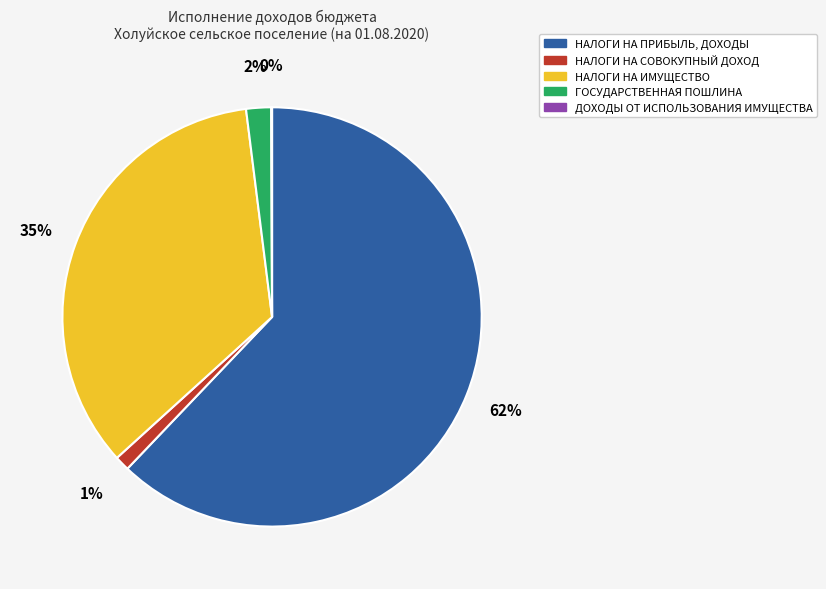

Is it true that ГОСУДАРСТВЕННАЯ ПОШЛИНА is 14% of the pie?

False